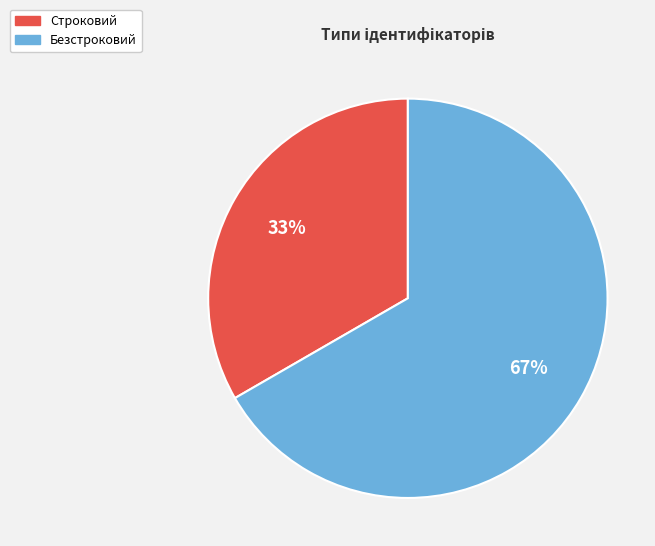

What is the ratio of the value at Строковий to the value at Безстроковий?

0.5